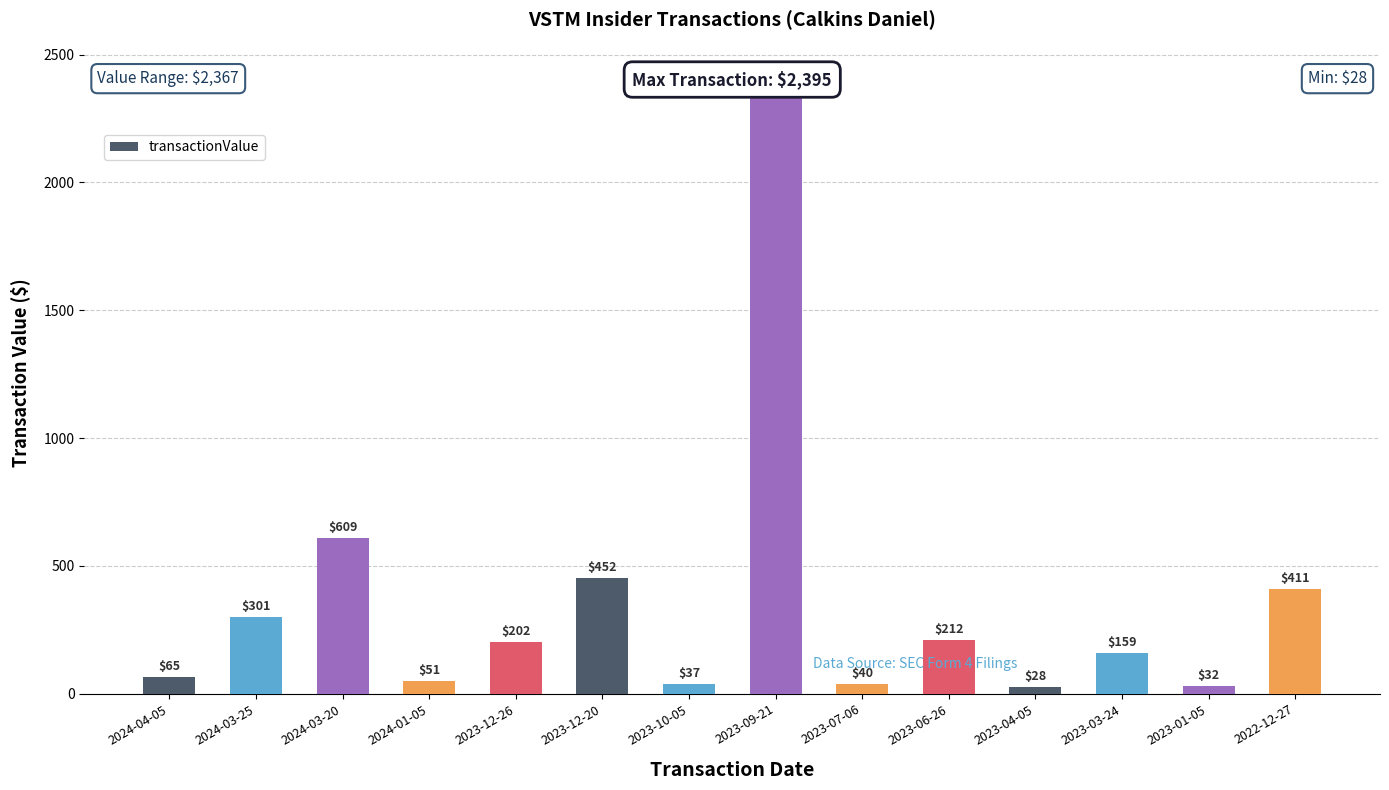

The value at 2024-03-25 is 301. True or false?

True